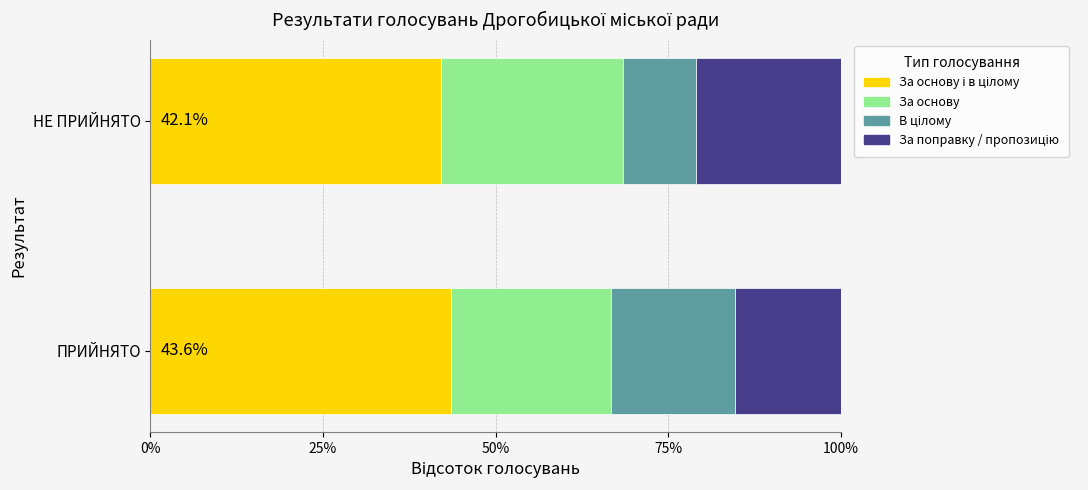

How many series are shown in this chart?

4